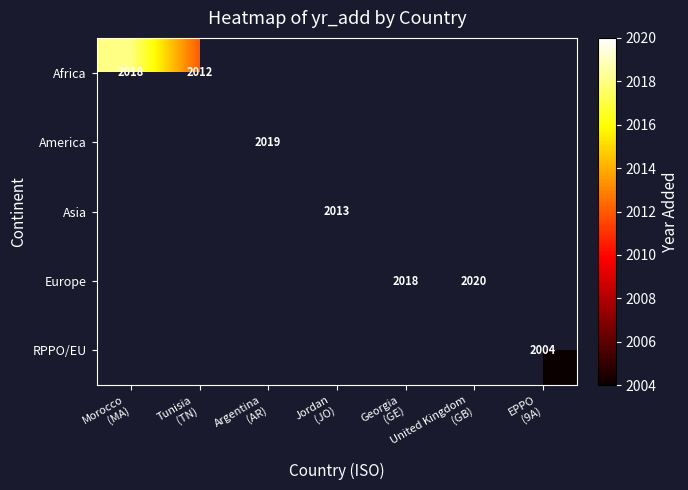

List the series in order of their overall mean, highest first.

Africa, America, Asia, Europe, RPPO/EU